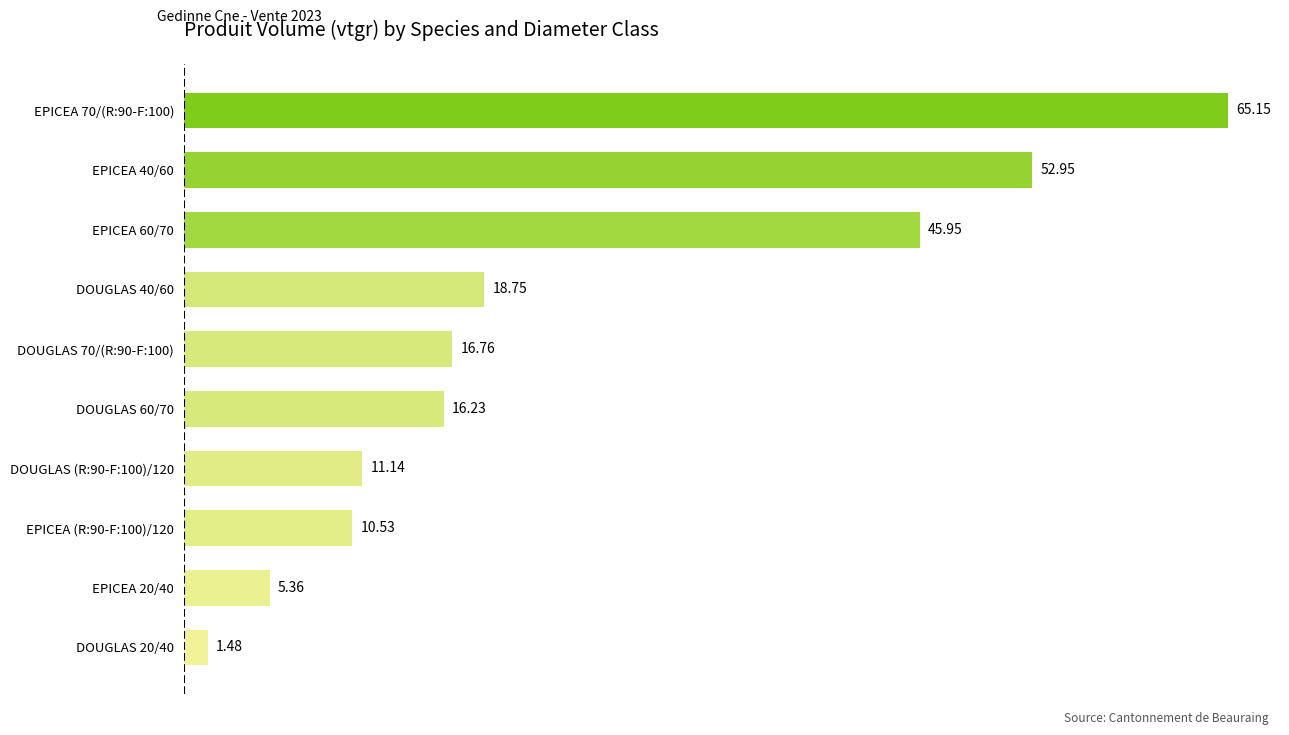

Between DOUGLAS 40/60 and EPICEA 60/70, which is larger?

EPICEA 60/70